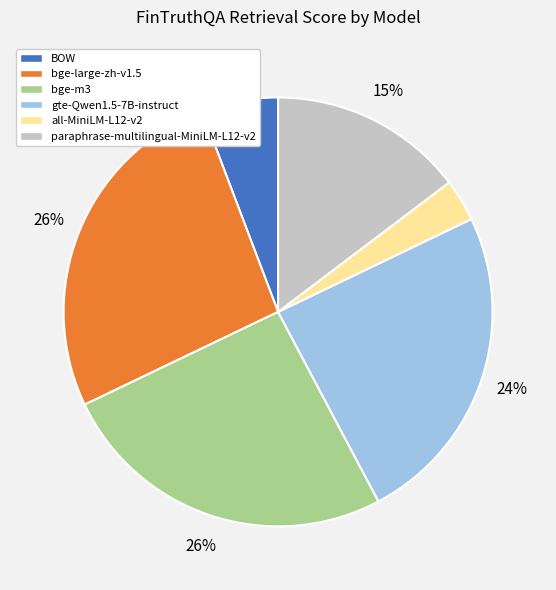

Does any single category account for the majority?

No